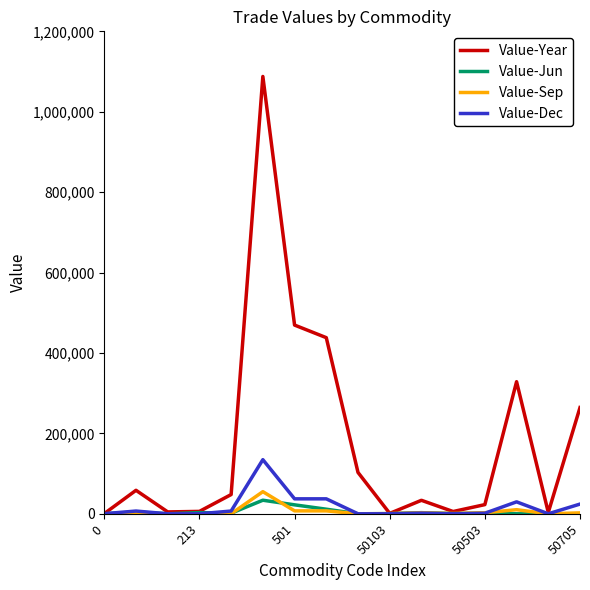

Which series has the largest range (max minus min)?

Value-Year